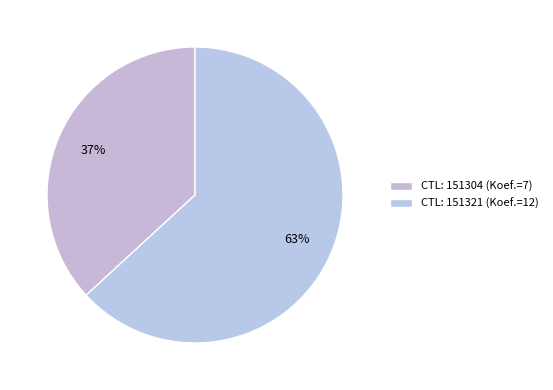

Which category has the biggest portion of the pie?

CTL: 151321 (Koef.=12)